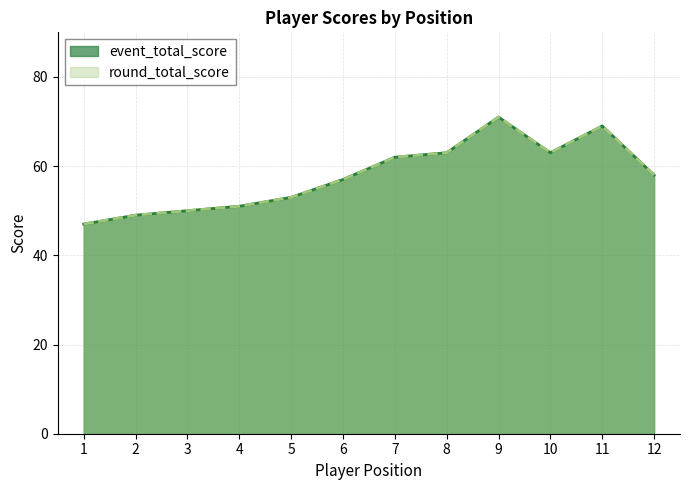

What is the sum of all event_total_score values?

693